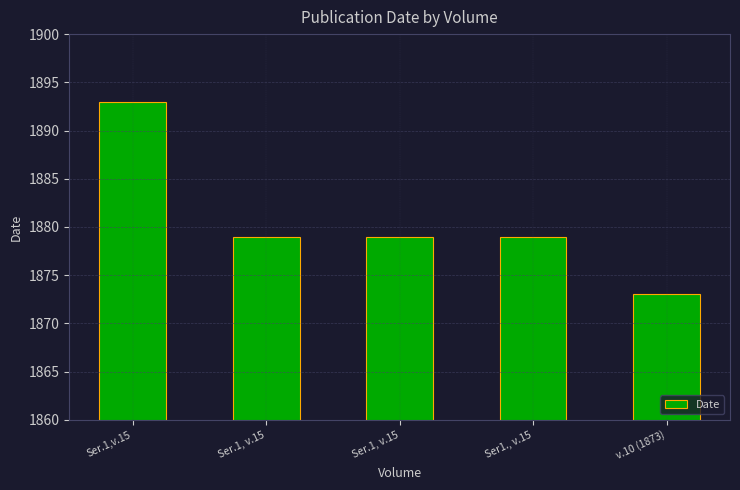

What is the label of the 4th bar from the right?

Ser.1, v.15